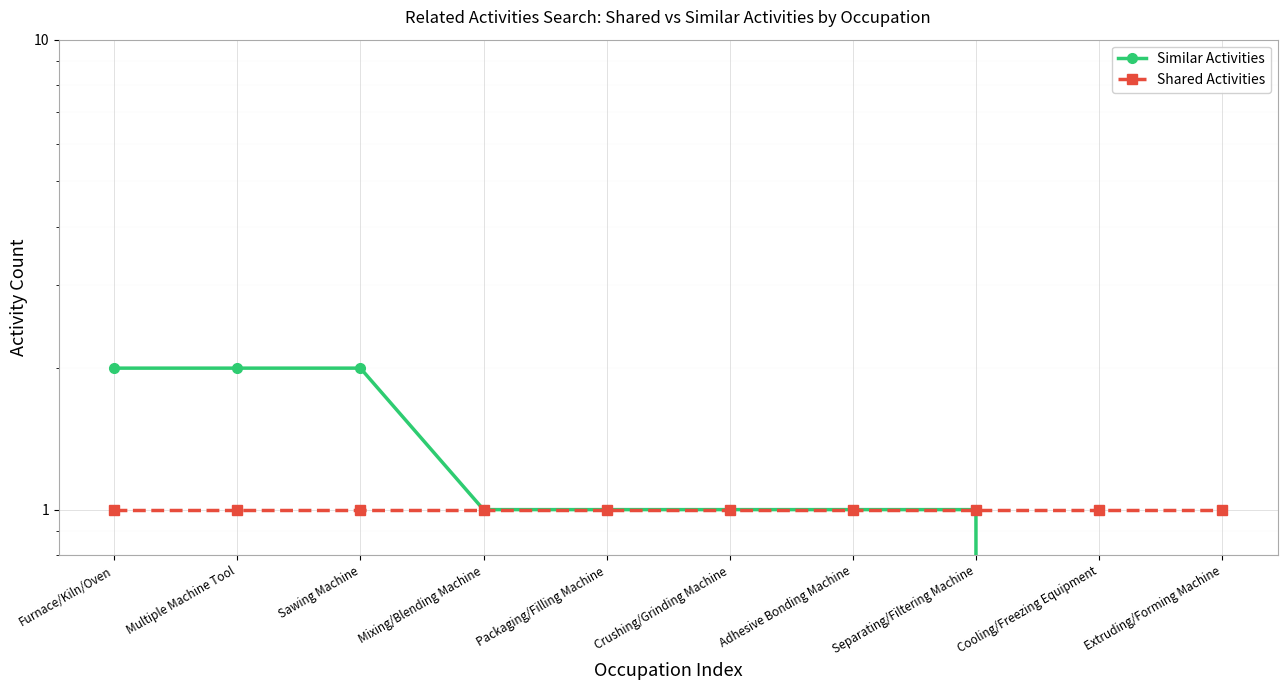

What are all the series names shown in the legend?

Similar Activities, Shared Activities